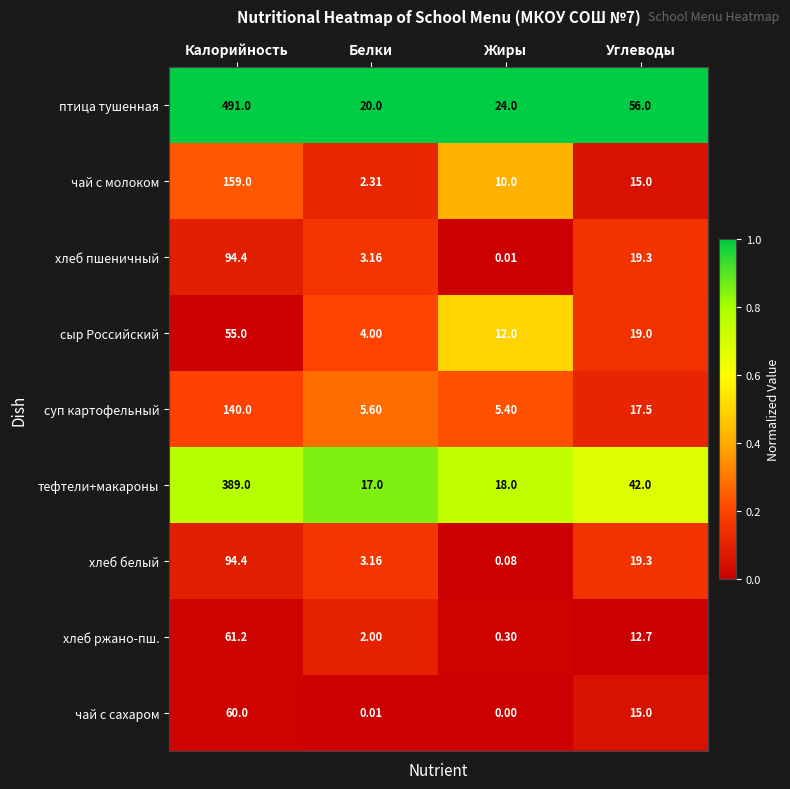

List the labels in order of тефтели+макароны value, smallest first.

Белки, Жиры, Углеводы, Калорийность